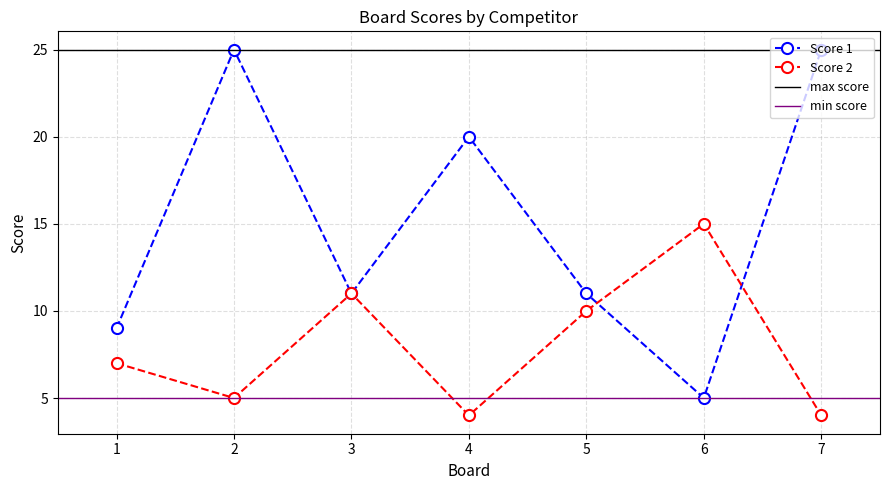

How many distinct data groups are displayed?

2